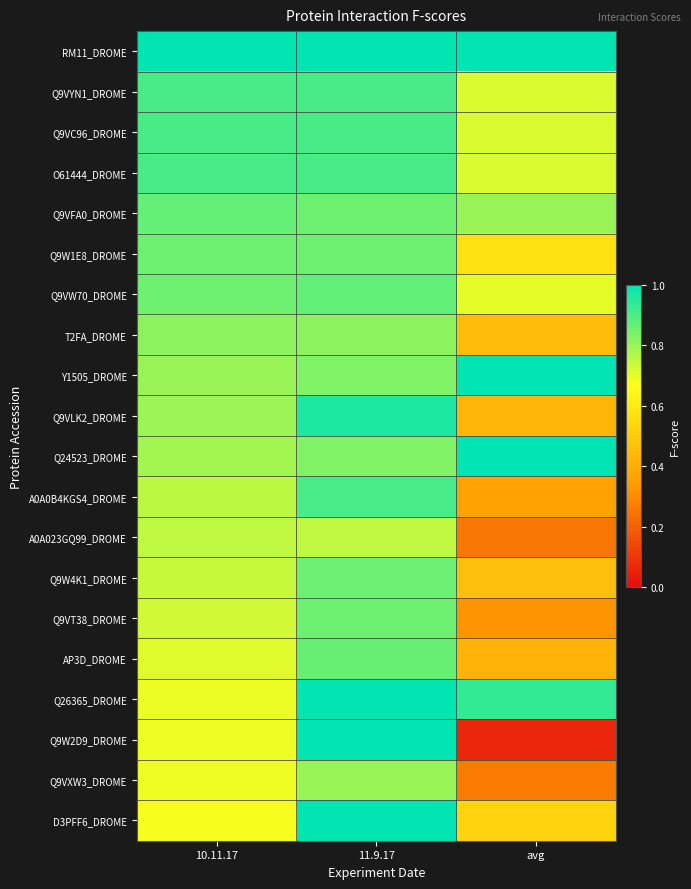

Reading right to left, list all the values displayed in this chart.

RM11_DROME: avg=1.0	11.9.17=1.0	10.11.17=1.0
Q9VYN1_DROME: avg=0.7	11.9.17=0.9	10.11.17=0.9
Q9VC96_DROME: avg=0.7	11.9.17=0.9	10.11.17=0.9
O61444_DROME: avg=0.7	11.9.17=0.9	10.11.17=0.9
Q9VFA0_DROME: avg=0.8	11.9.17=0.9	10.11.17=0.9
Q9W1E8_DROME: avg=0.6	11.9.17=0.9	10.11.17=0.9
Q9VW70_DROME: avg=0.7	11.9.17=0.9	10.11.17=0.9
T2FA_DROME: avg=0.4	11.9.17=0.8	10.11.17=0.8
Y1505_DROME: avg=1.0	11.9.17=0.8	10.11.17=0.8
Q9VLK2_DROME: avg=0.4	11.9.17=1.0	10.11.17=0.8
Q24523_DROME: avg=1.0	11.9.17=0.8	10.11.17=0.8
A0A0B4KGS4_DROME: avg=0.4	11.9.17=0.9	10.11.17=0.8
A0A023GQ99_DROME: avg=0.2	11.9.17=0.8	10.11.17=0.8
Q9W4K1_DROME: avg=0.5	11.9.17=0.9	10.11.17=0.7
Q9VT38_DROME: avg=0.3	11.9.17=0.9	10.11.17=0.7
AP3D_DROME: avg=0.4	11.9.17=0.9	10.11.17=0.7
Q26365_DROME: avg=0.9	11.9.17=1.0	10.11.17=0.7
Q9W2D9_DROME: avg=0.1	11.9.17=1.0	10.11.17=0.7
Q9VXW3_DROME: avg=0.3	11.9.17=0.8	10.11.17=0.7
D3PFF6_DROME: avg=0.5	11.9.17=1.0	10.11.17=0.7